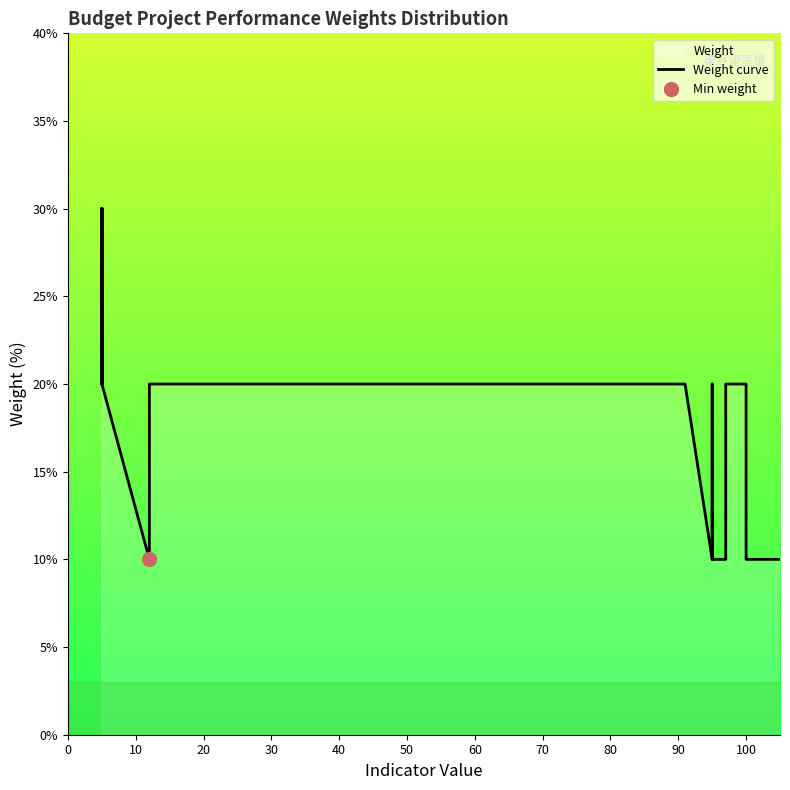

The chart shows a value of 31 at 100. True or false?

False